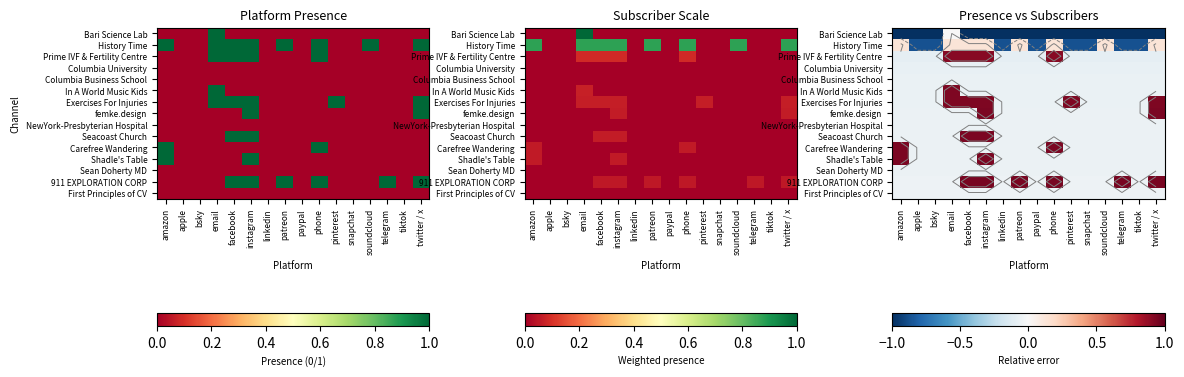

Between snapchat and linkedin, which is larger?

snapchat